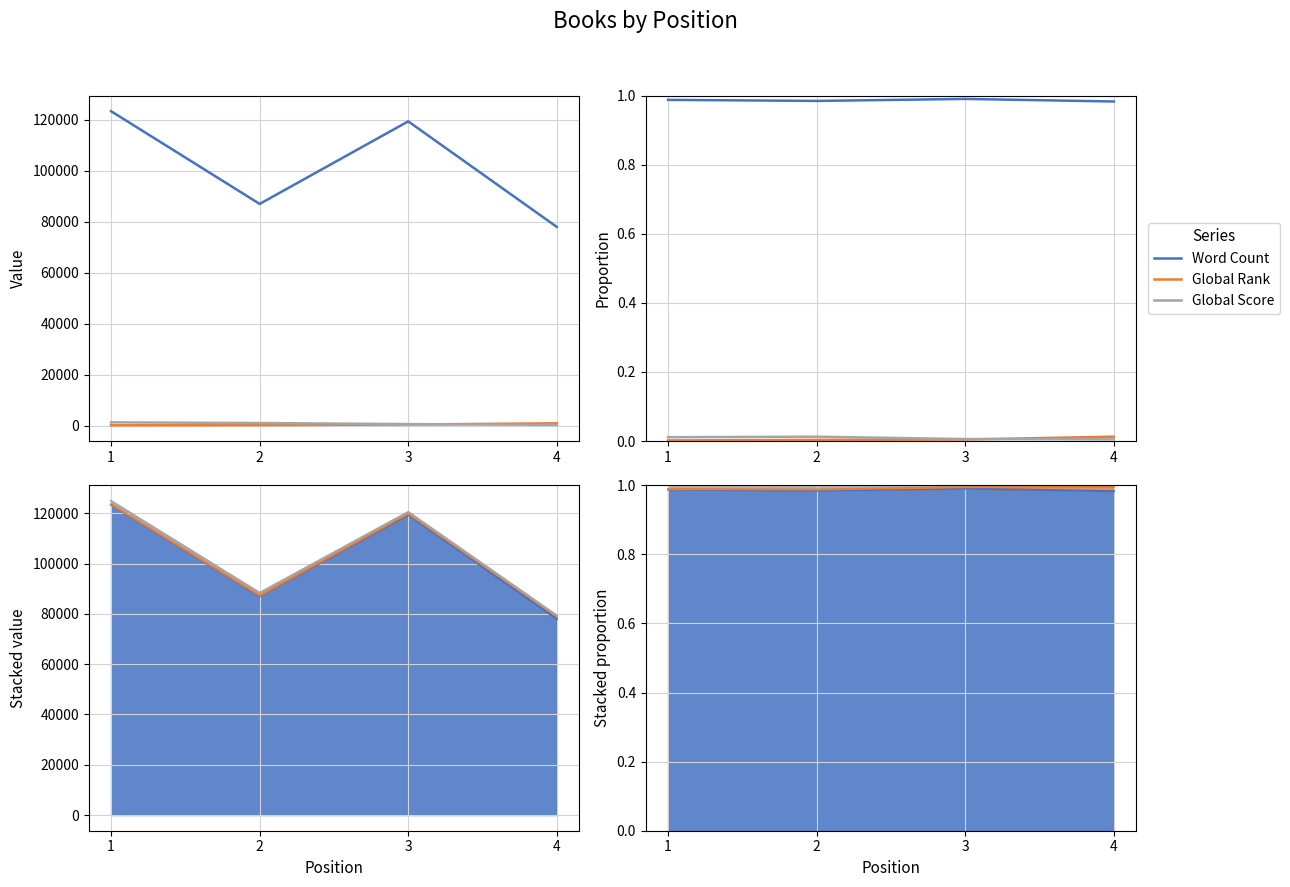

At which label does Global Score reach its minimum?

4